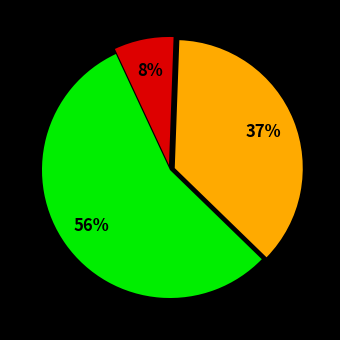

Does any single category account for the majority?

Yes